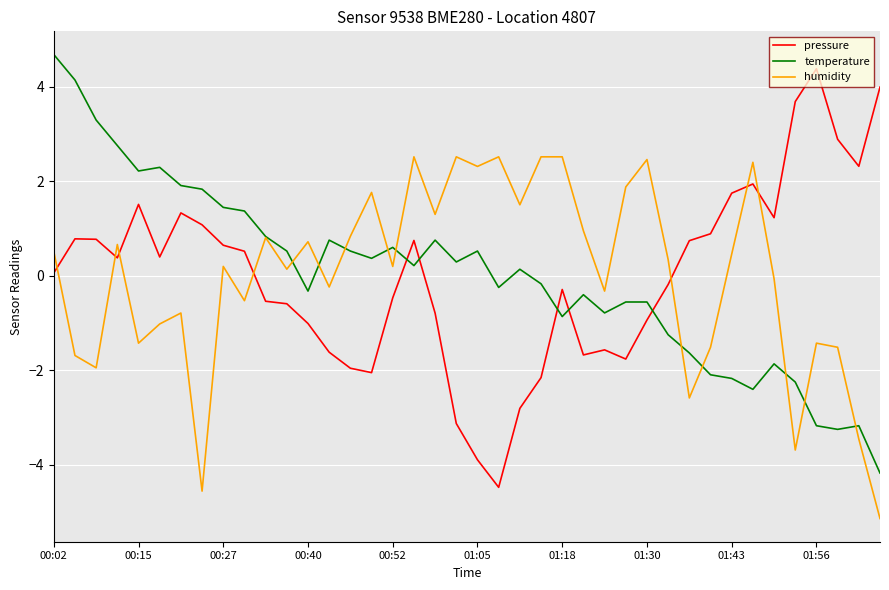

How many lines are shown in the chart?

3